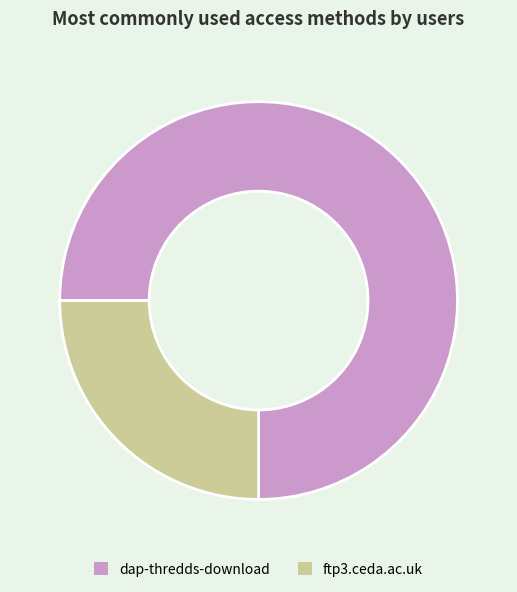

What is the smallest slice in the pie chart?

ftp3.ceda.ac.uk